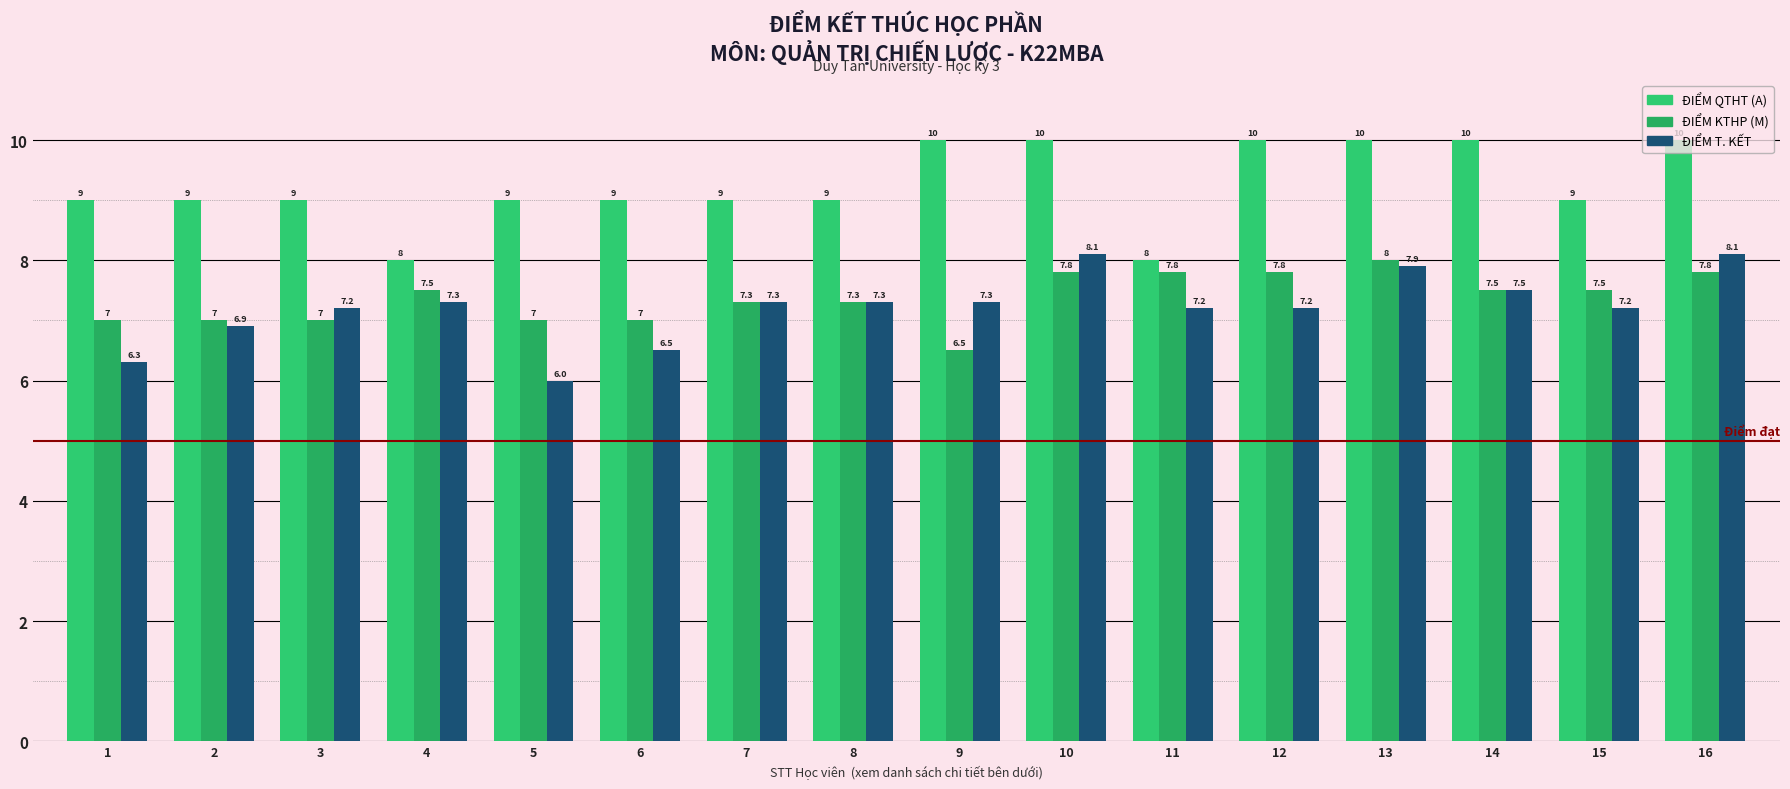

What value does the ĐIỂM T. KẾT series have at 4?

7.3